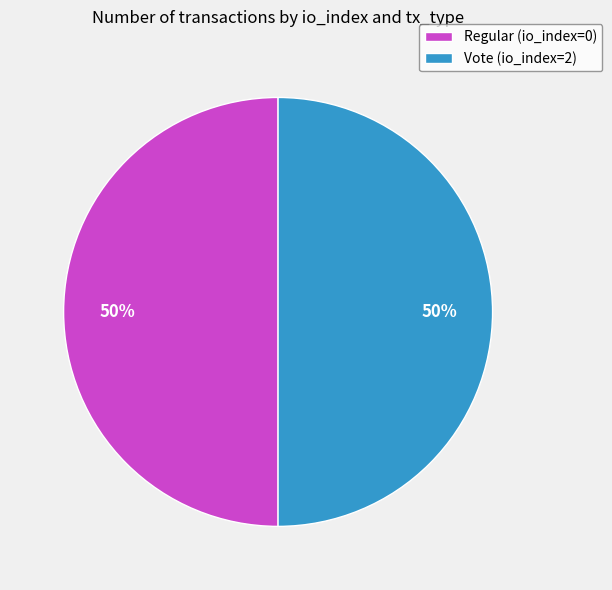

Is the sum of Vote (io_index=2) and Regular (io_index=0) greater than half?

Yes